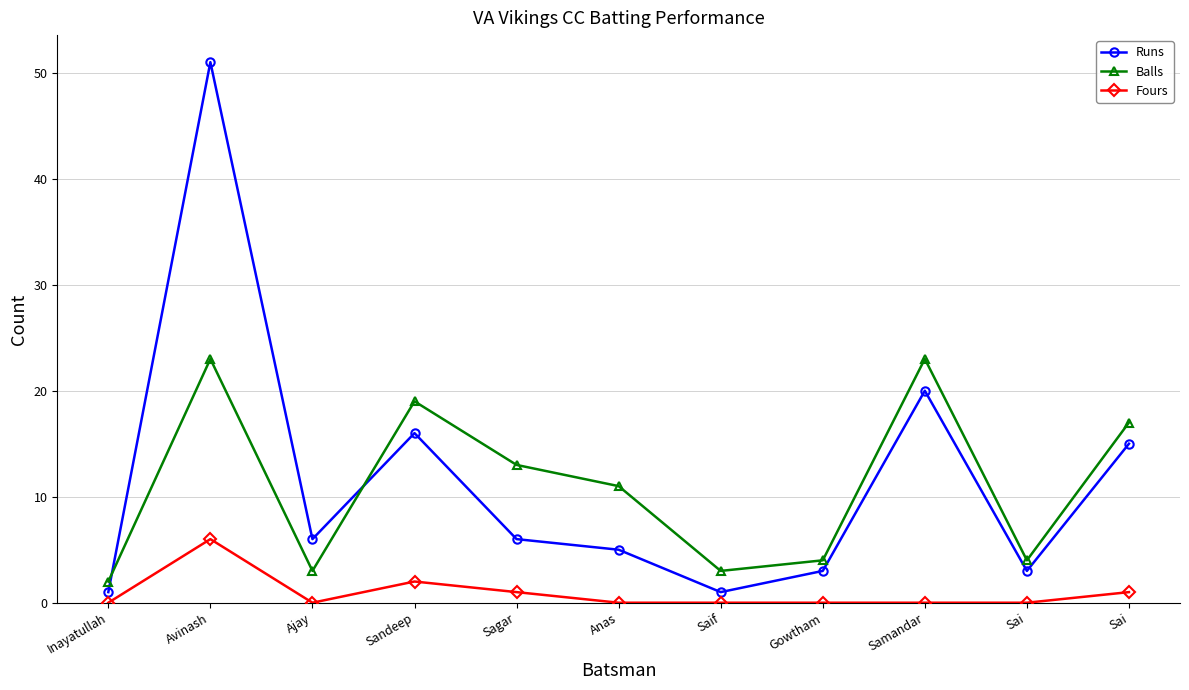

List the labels in order of Runs value, largest first.

Avinash, Samandar, Sandeep, Sai, Ajay, Sagar, Anas, Gowtham, Sai, Inayatullah, Saif